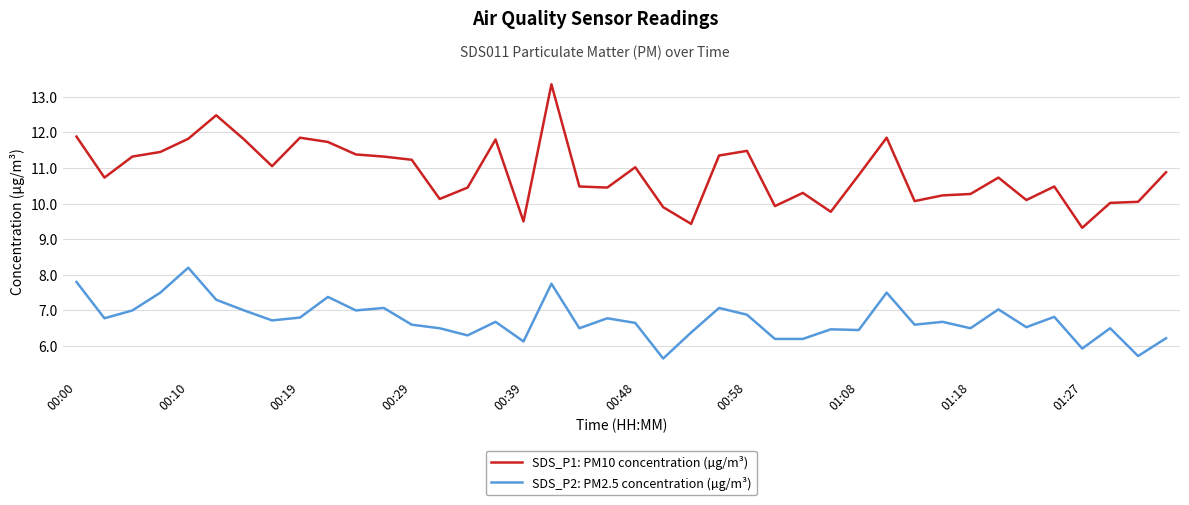

What is the lowest value of the SDS_P2: PM2.5 concentration (µg/m³) series?

5.7